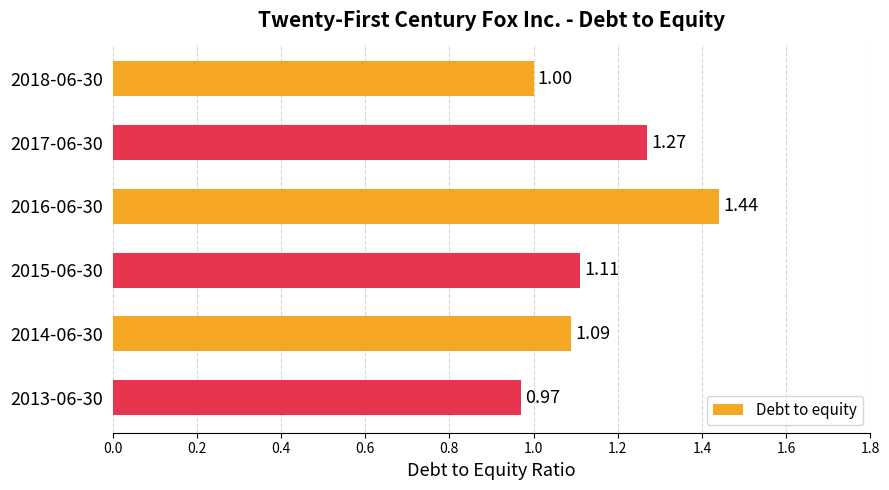

What is the difference between the maximum and minimum values?

0.5